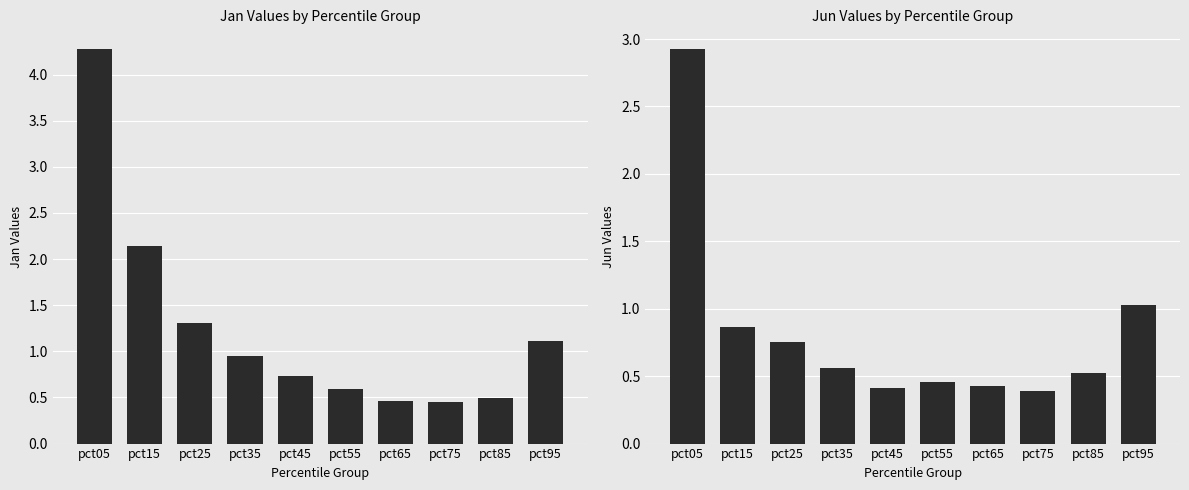

True or false: Jun has a value of 1.0 at pct95.

True